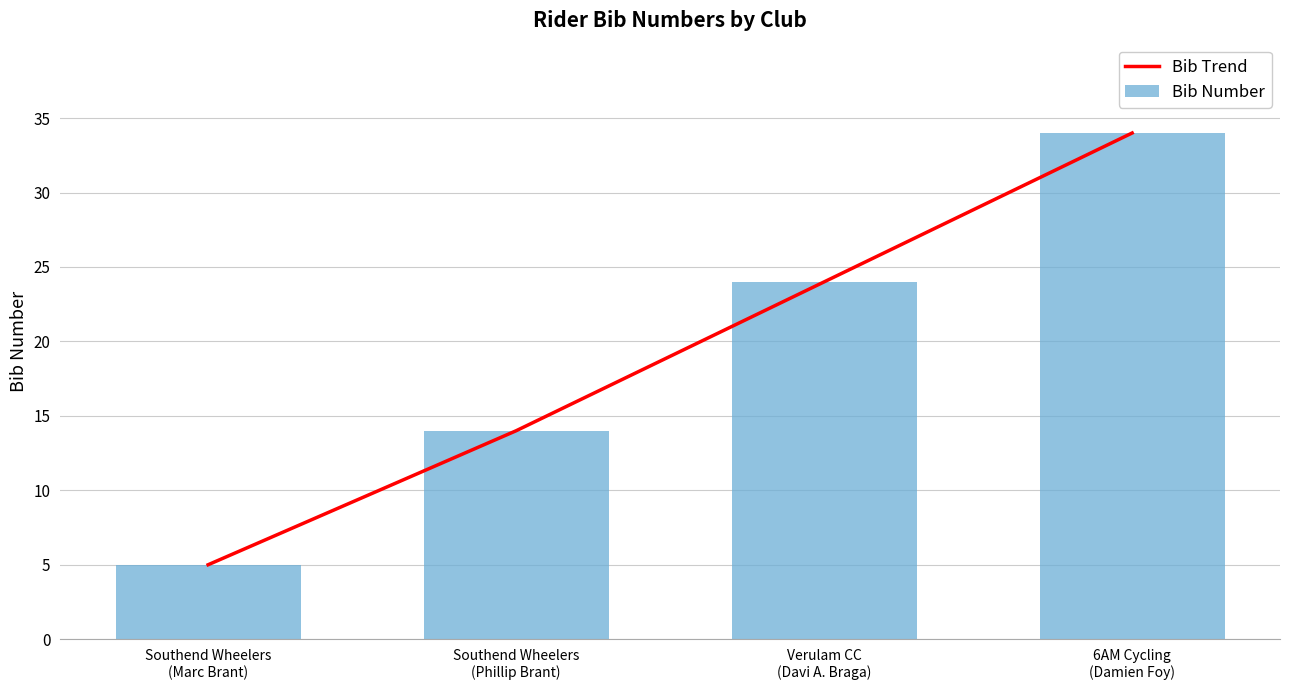

At which category is the sum across all series the highest?

6AM Cycling
(Damien Foy)